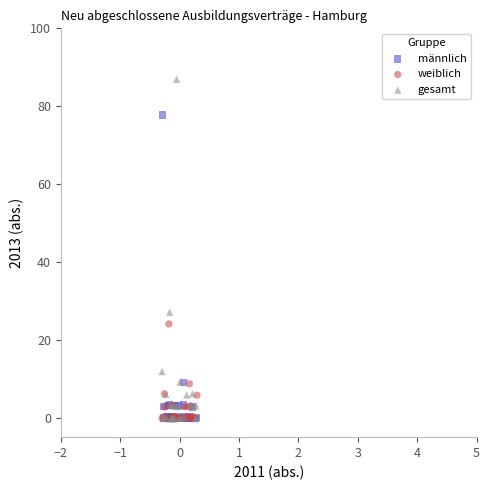

Which series has the widest spread of Y values?

gesamt